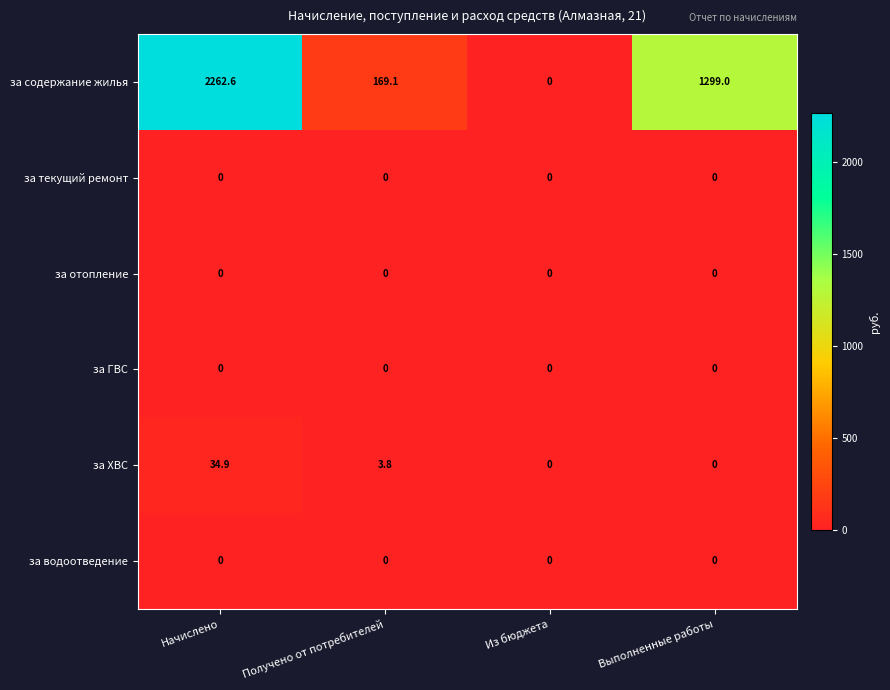

The за ХВС series shows 0.0 at Из бюджета. True or false?

True